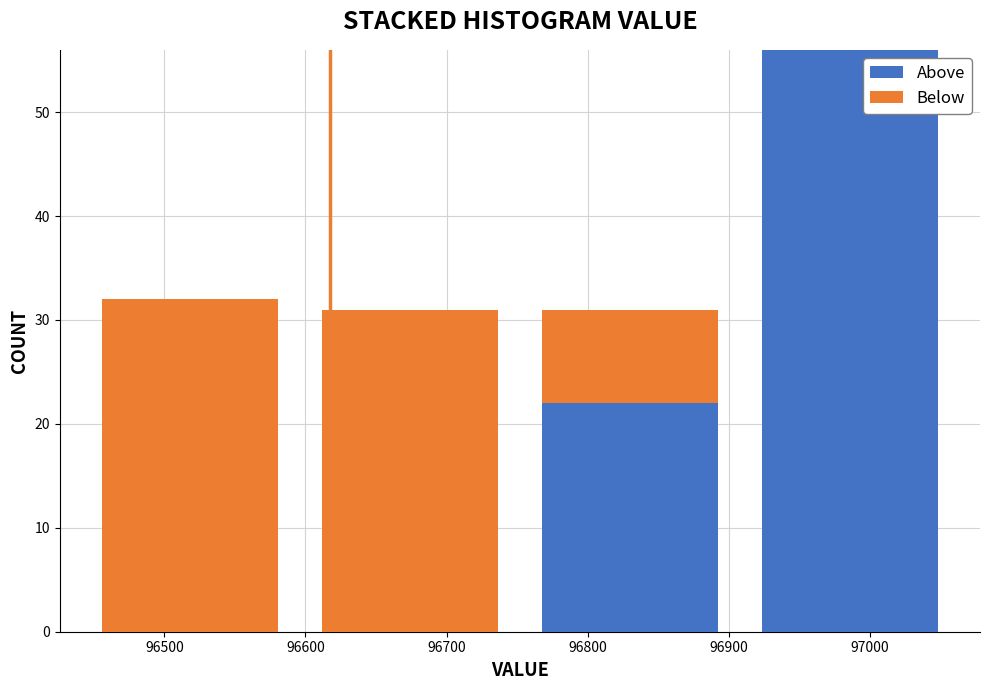

Which range on the x-axis has the tallest stacked bar (by total height)?

96908 to 97064